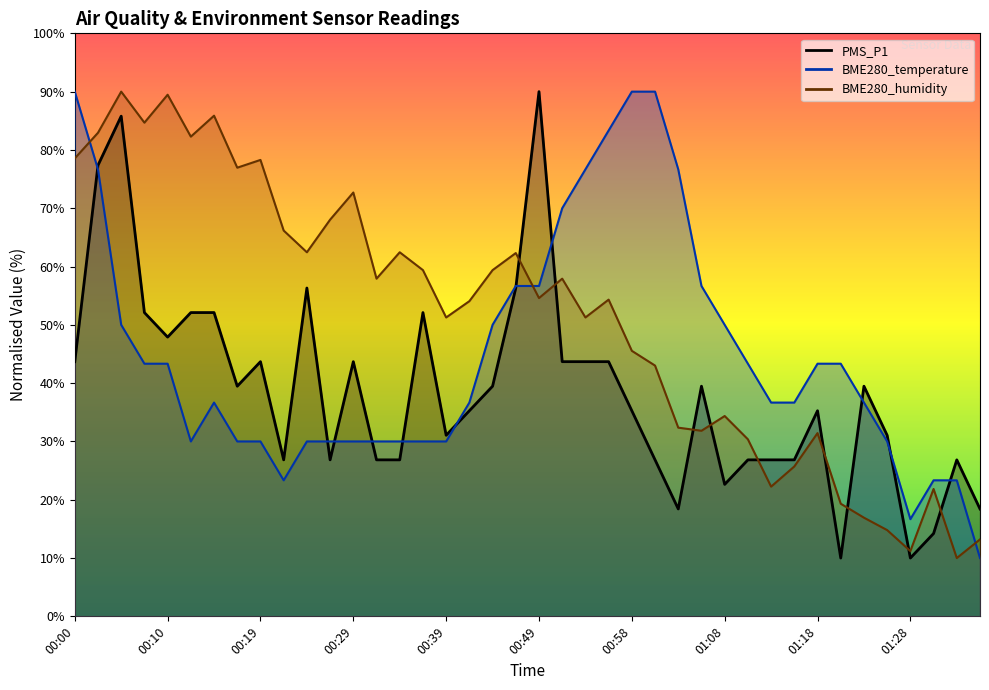

Between which two adjacent categories do BME280_temperature and PMS_P1 first intersect?

00:00 and 00:02